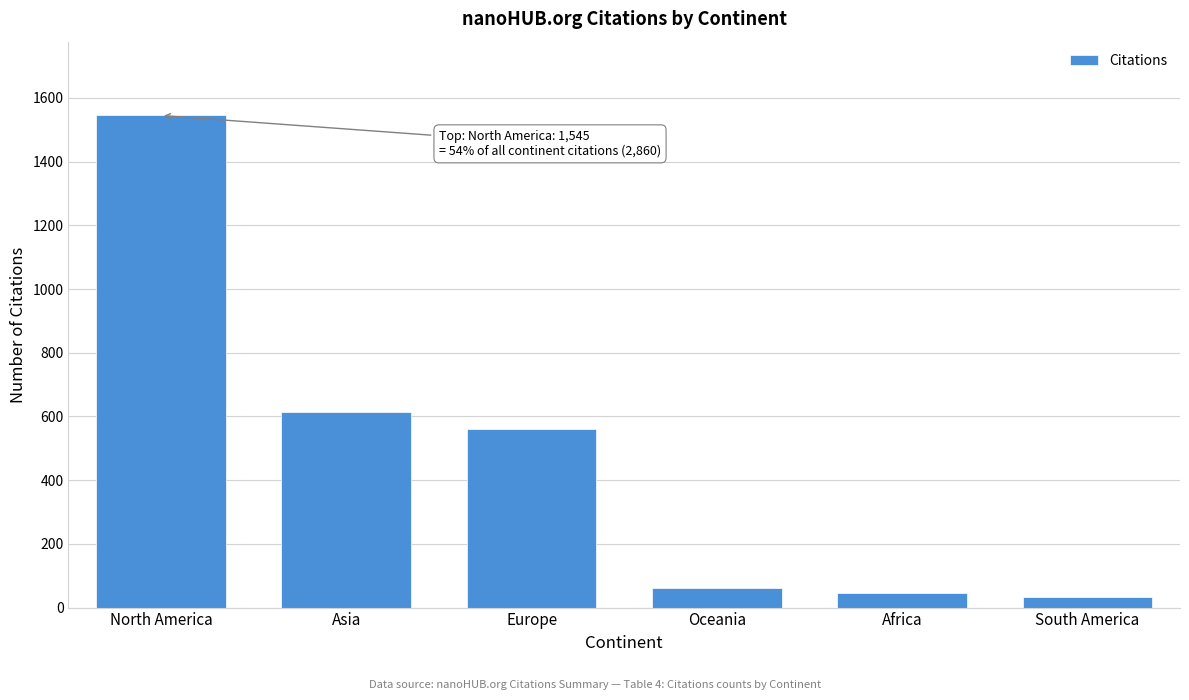

Reading right to left, what are all the values shown in this chart?

South America=33	Africa=46	Oceania=62	Europe=560	Asia=614	North America=1545